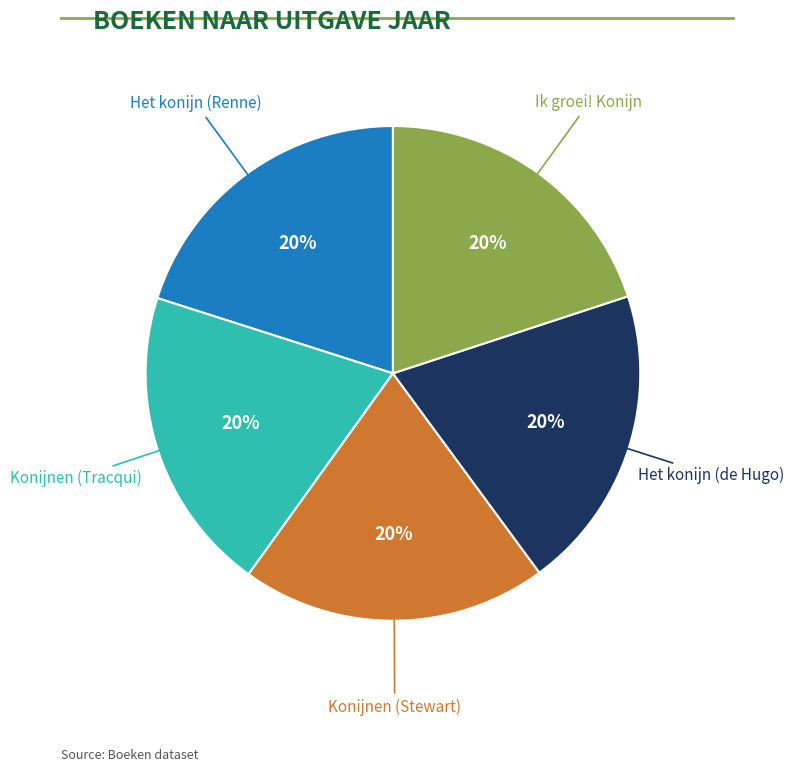

Is there any slice that represents more than half of the pie?

No